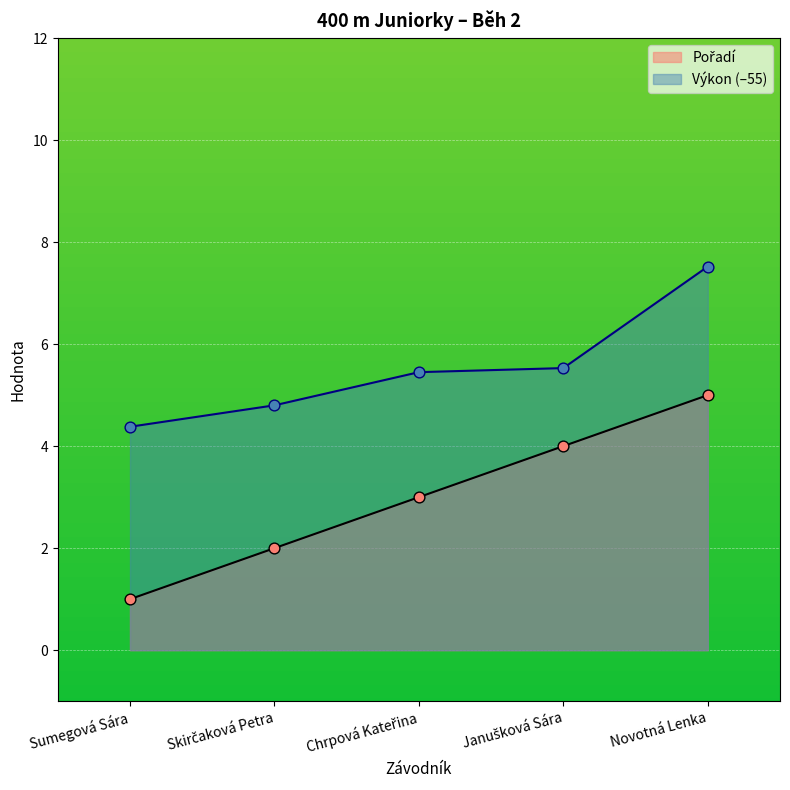

What is the total value across all series at Janušková Sára?

9.5